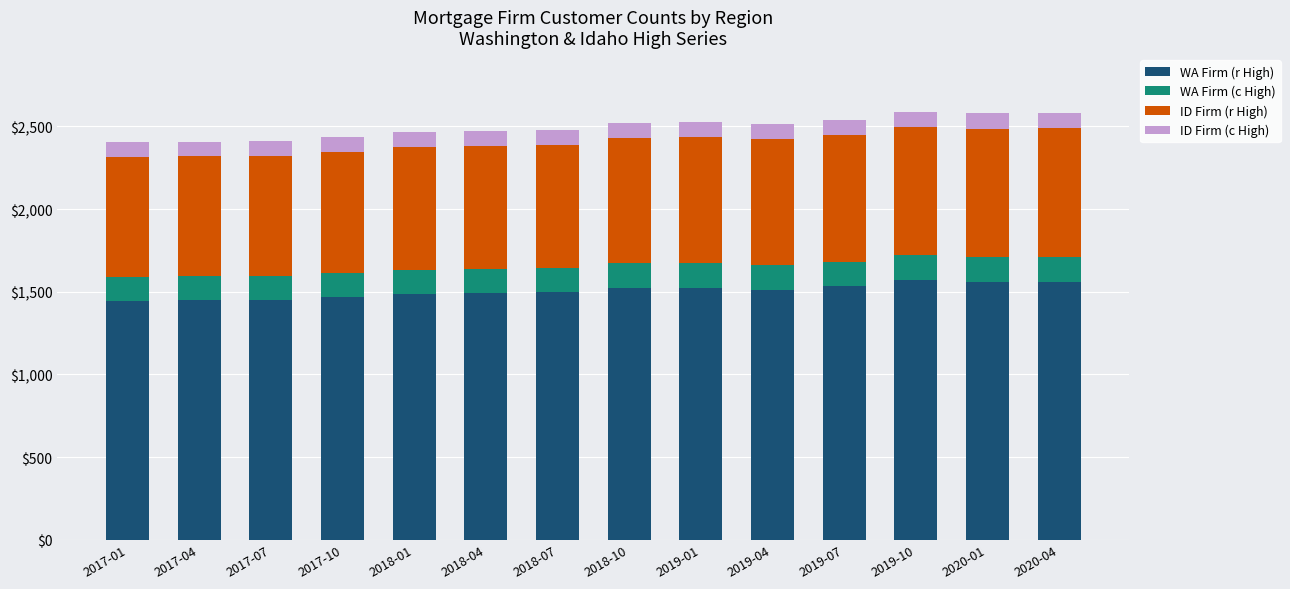

What is the highest value of the WA Firm (r High) series?

1573.2